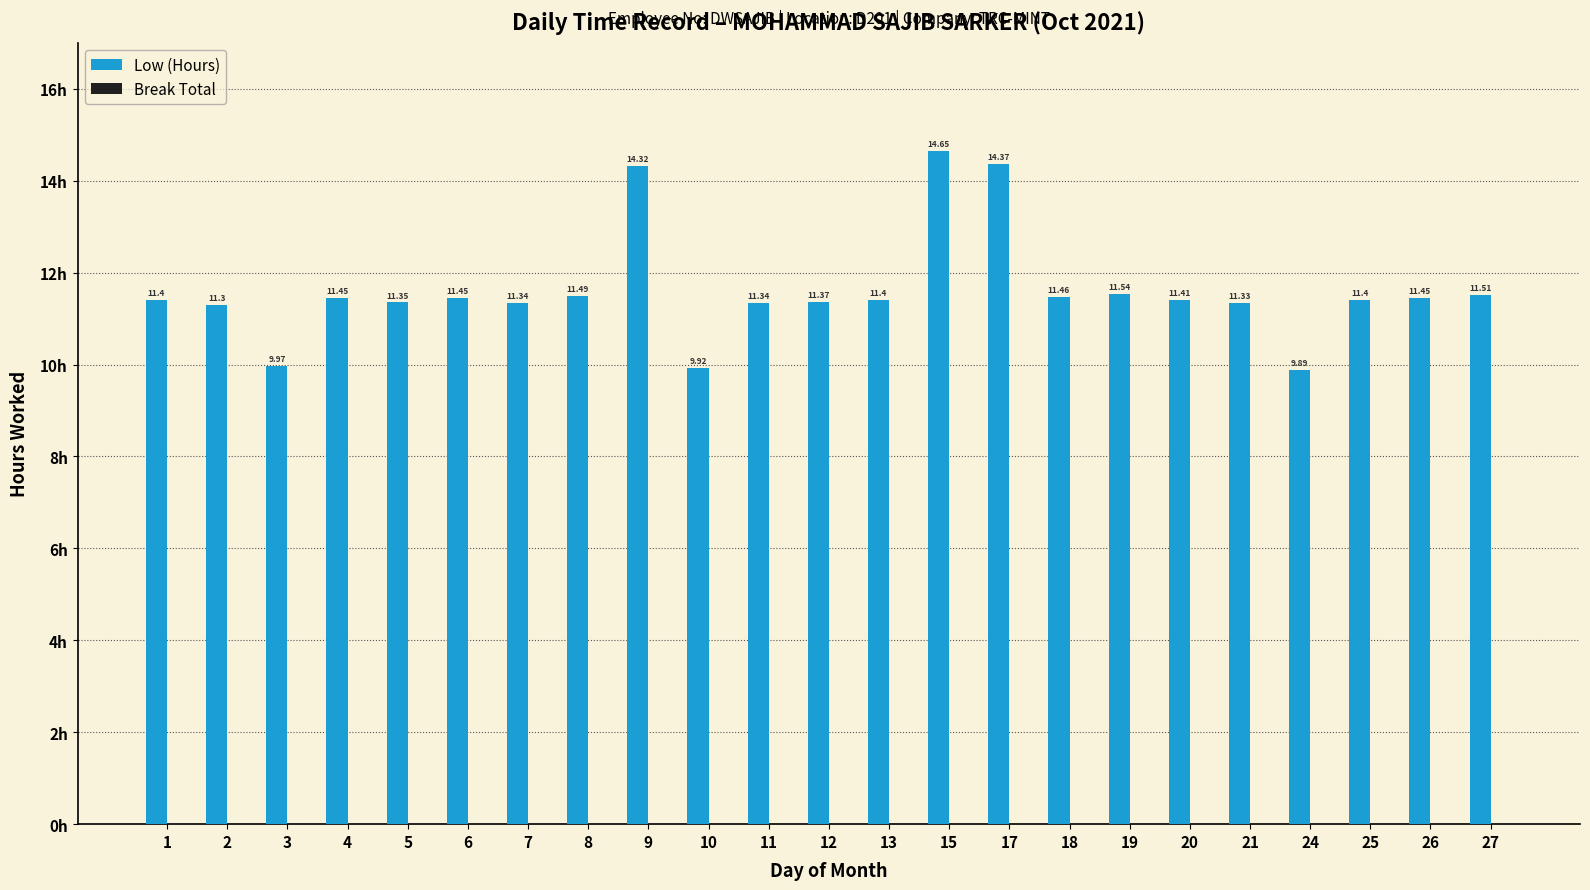

What is the sum of the values at 4 and 13?

22.9